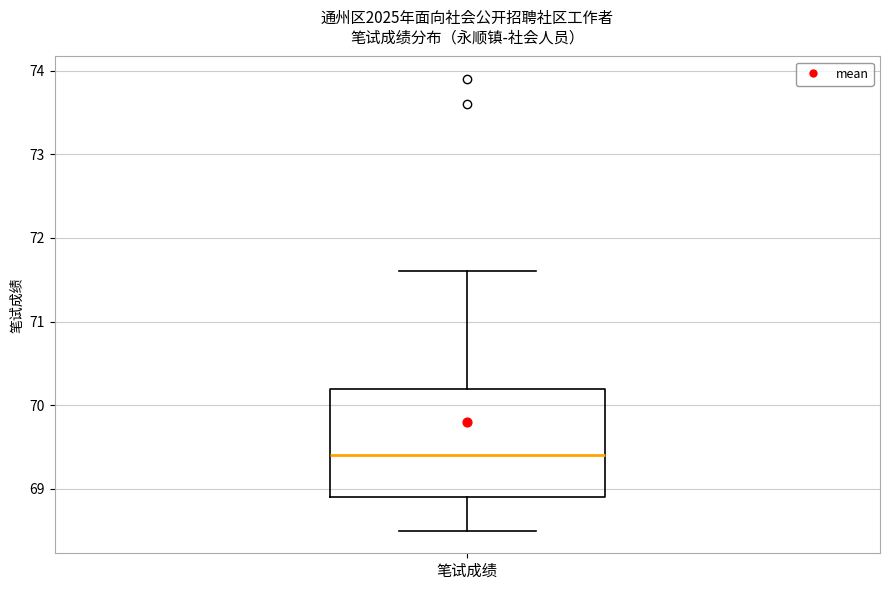

Read this box plot against the y-axis: the position of the median line, the range covered by the box, and the ends of both whiskers. The values are not printed on the chart, so give them approximately, as read against the axis.

median 69.4, box 68.9 to 70.2, whiskers 68.5 to 71.6